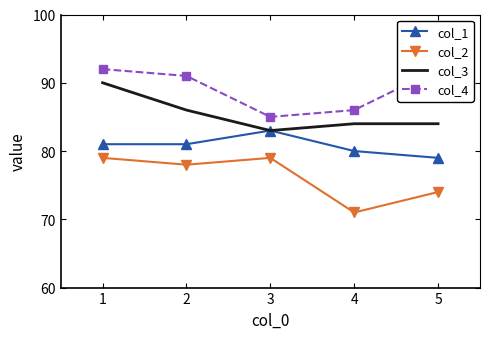

What is the lowest value of the col_1 series?

79